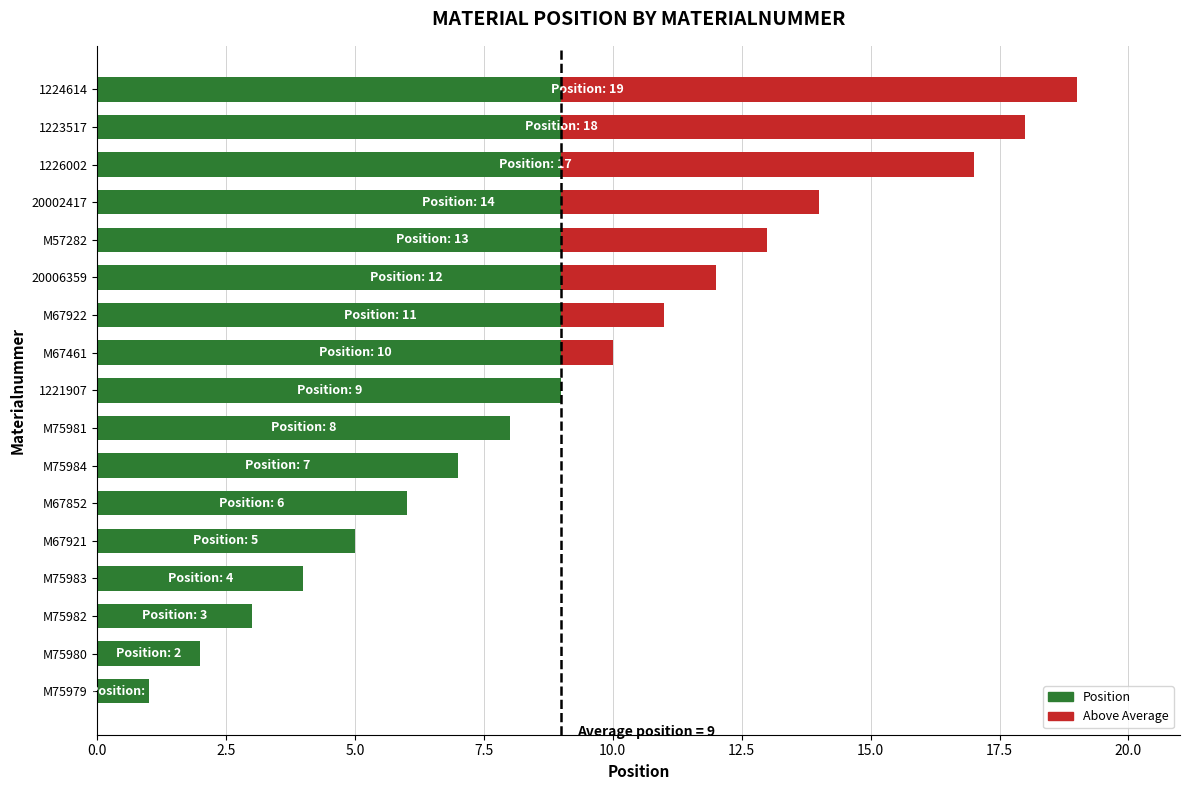

What is the total value across all series at 20002417?

14